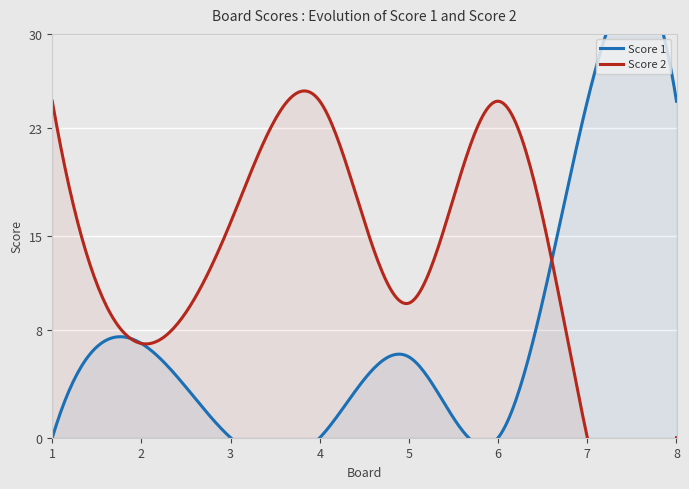

Between which two adjacent categories do Score 2 and Score 1 first intersect?

6 and 7